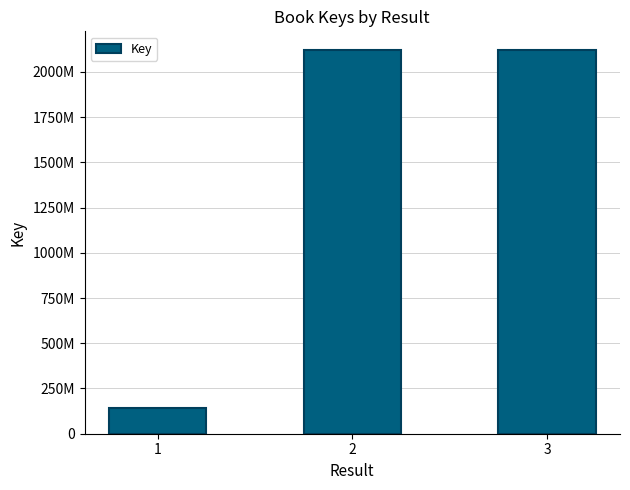

What is the difference between the values at 2 and 3?

11236